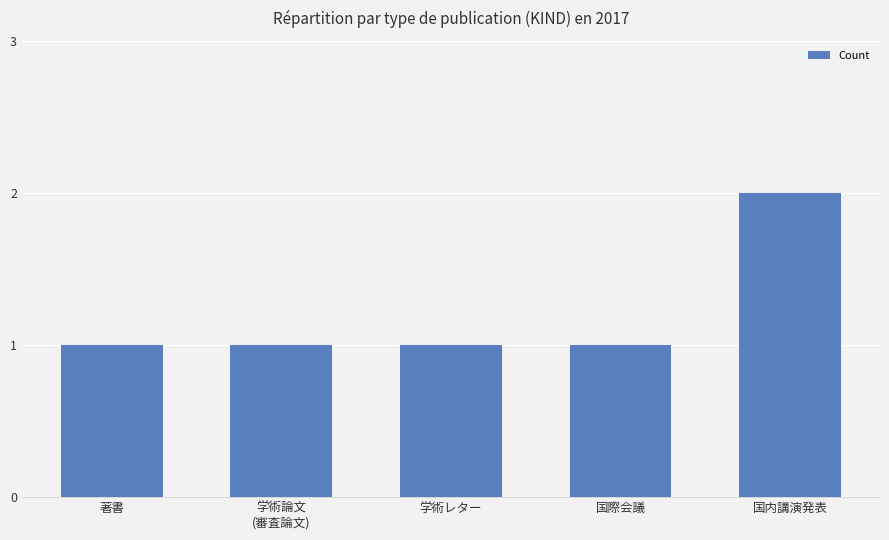

Reading right to left, transcribe all the data shown in this chart.

国内講演発表=2	国際会議=1	学術レター=1	学術論文
(審査論文)=1	著書=1